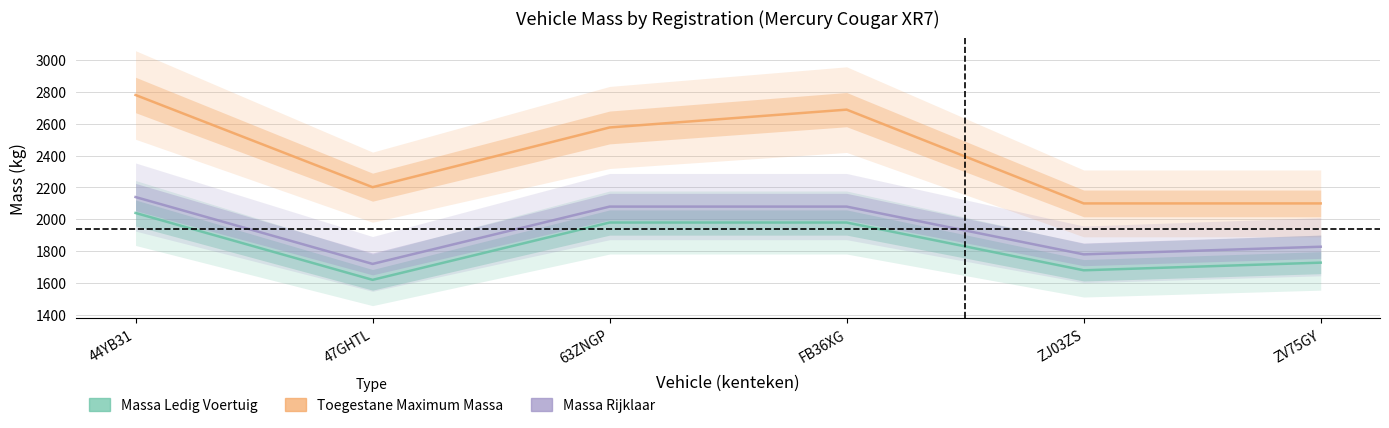

In Massa Ledig Voertuig, how many points are lower than both neighbors (excluding endpoints)?

2